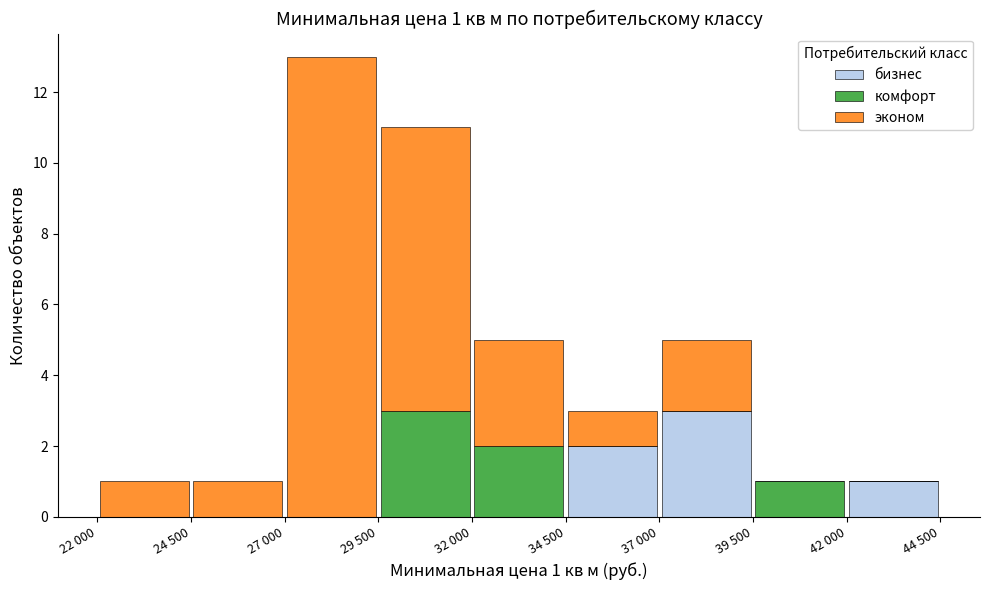

What is the highest value of the бизнес series?

3